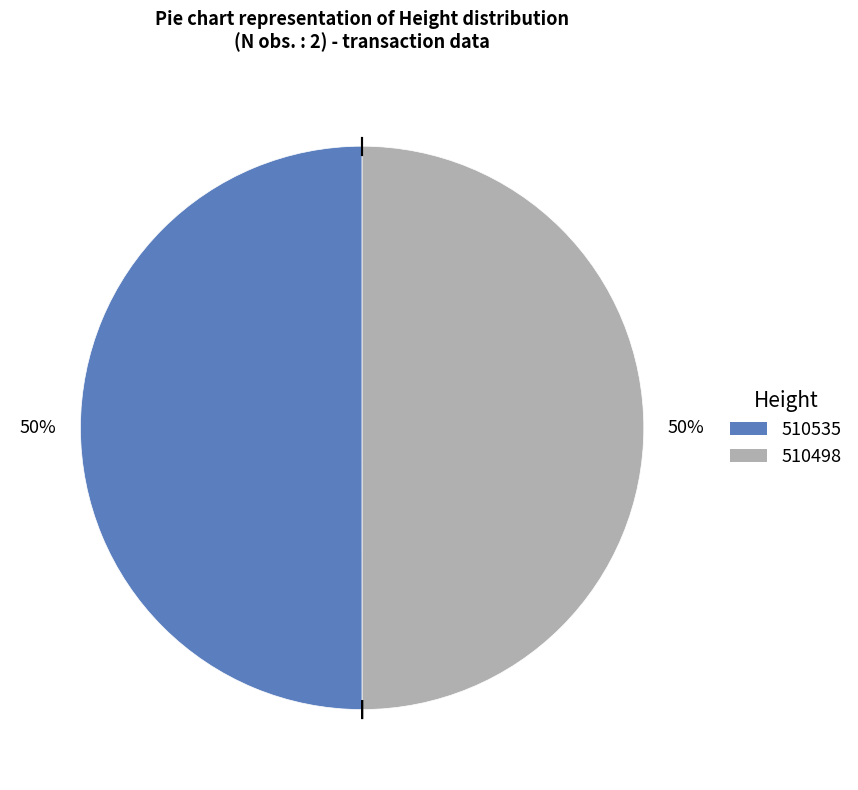

What is the ratio of the value at 510498 to the value at 510535?

1.0